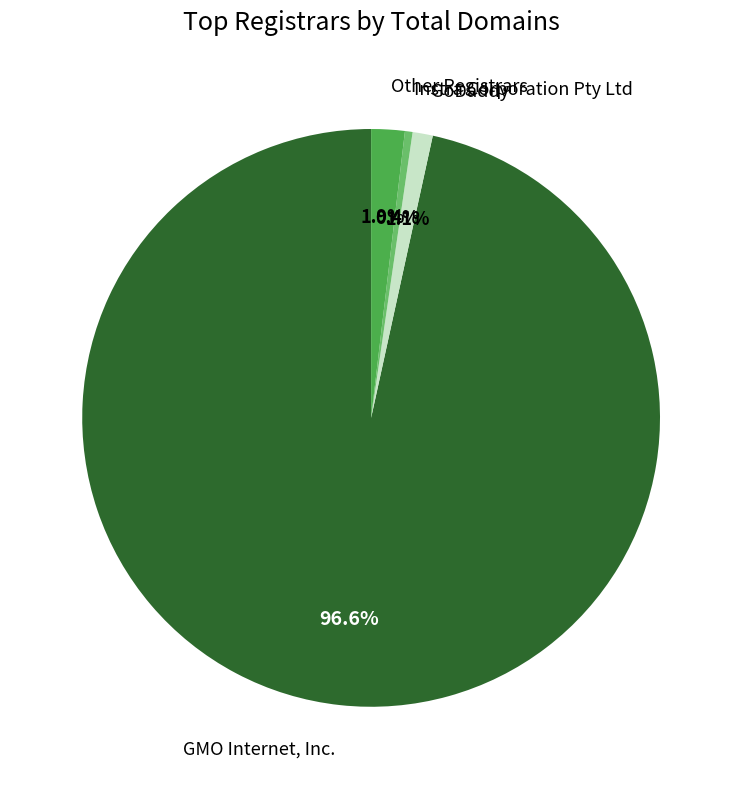

Is there any slice that represents more than half of the pie?

Yes